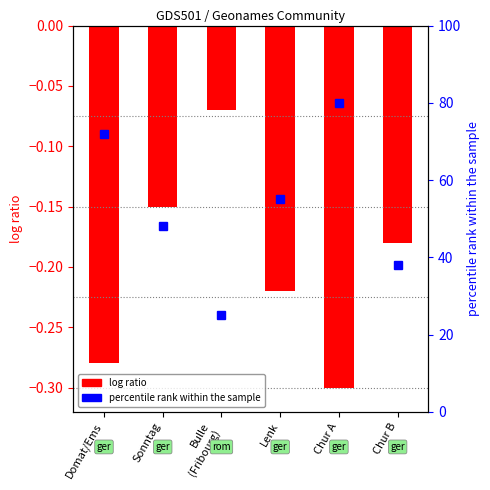

Rank the categories by value from lowest to highest.

Chur A, Domat/Ems, Lenk, Chur B, Sonntag, Bulle
(Fribourg)